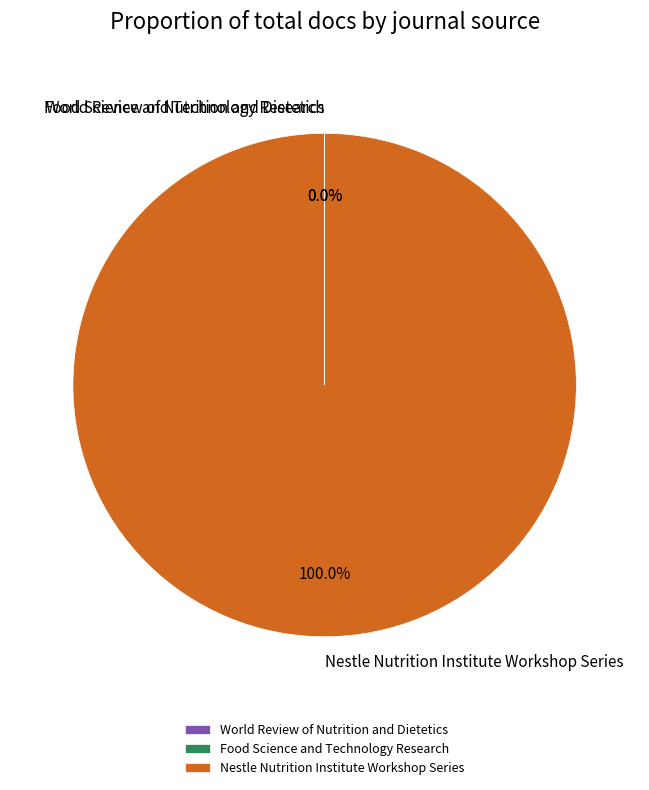

Which category accounts for the majority?

Nestle Nutrition Institute Workshop Series